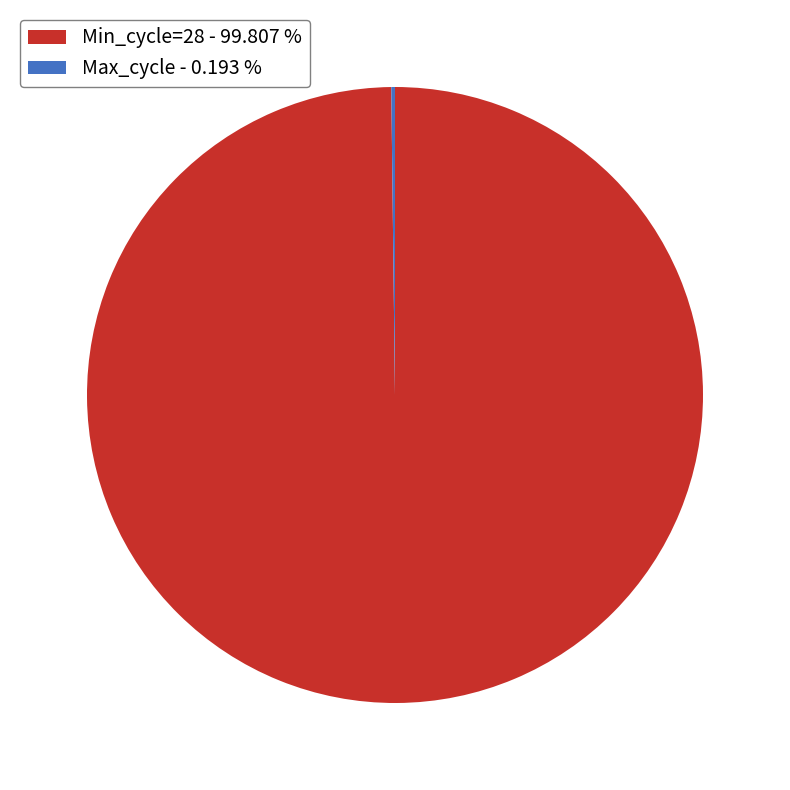

Which category has the biggest portion of the pie?

Min_cycle=28 - 99.807 %